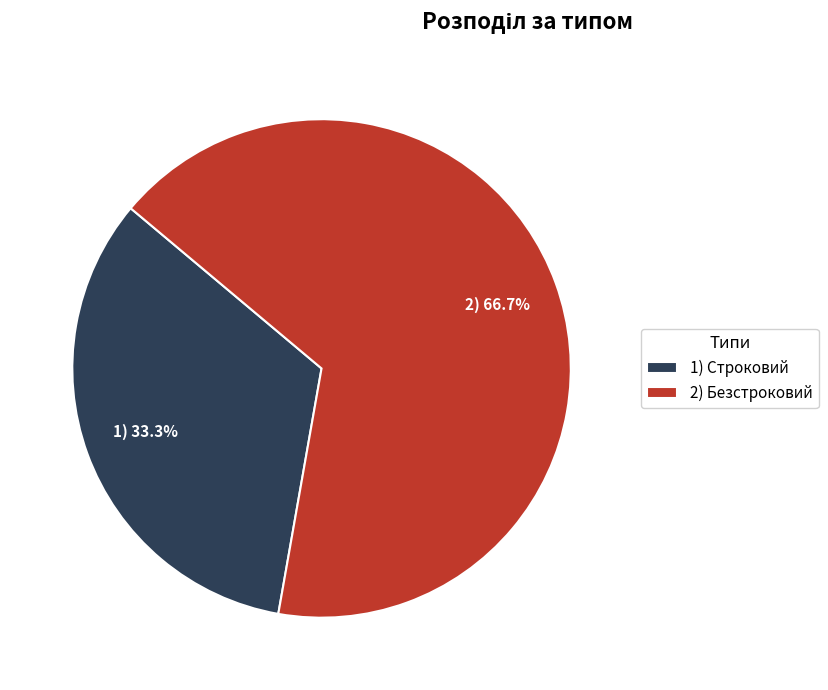

What is the total percentage of 2) Безстроковий and 1) Строковий?

100.0%